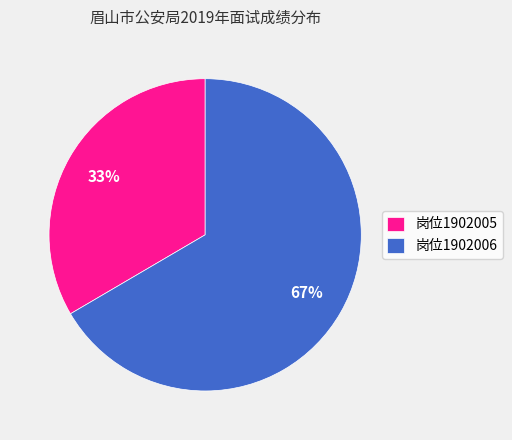

How many slices are in this pie chart?

2